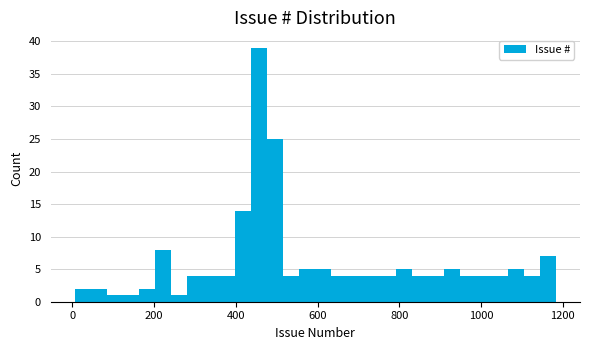

Around what value on the x-axis is the tallest bar? Give the approximate position of its centre, as read against the axis.

460